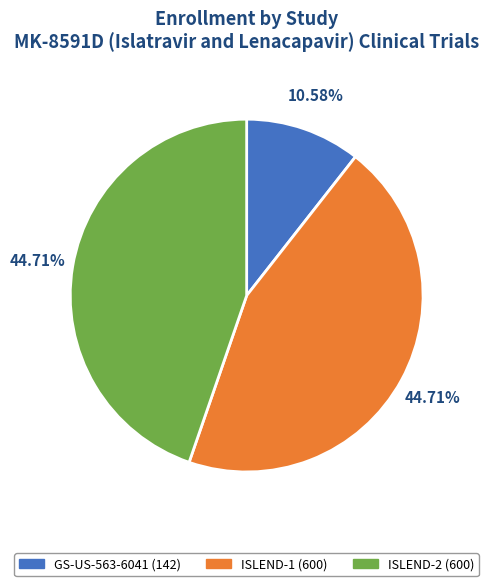

How many segments does this pie chart have?

3